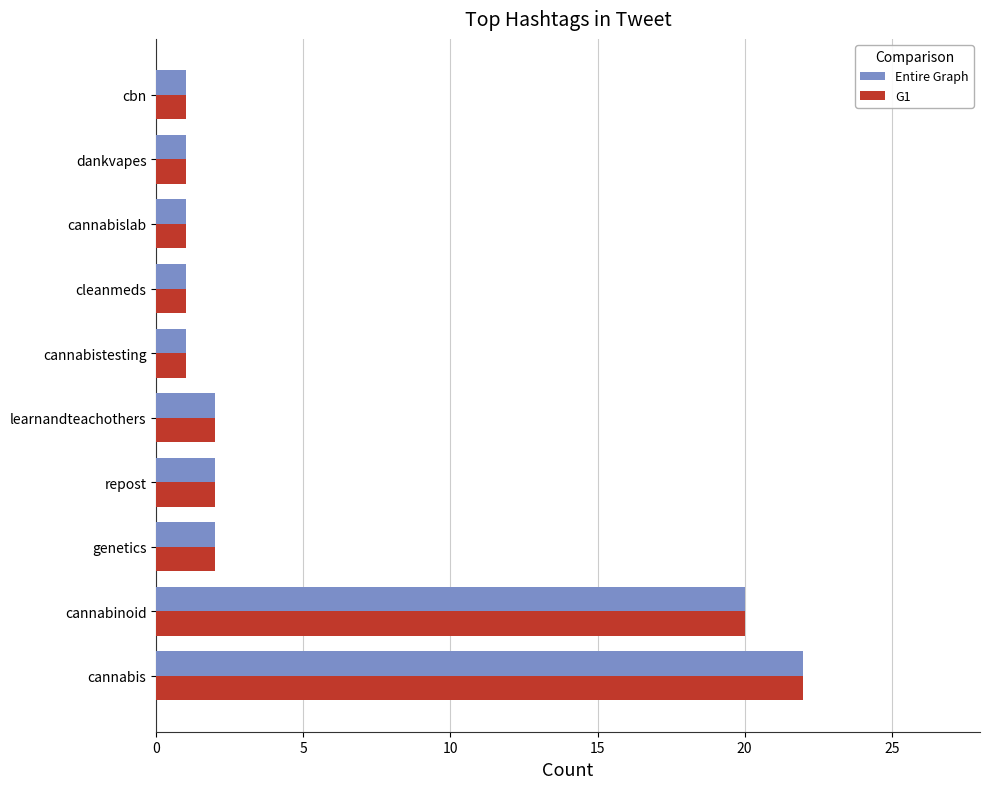

What is the difference between the Entire Graph values at cannabis and repost?

20